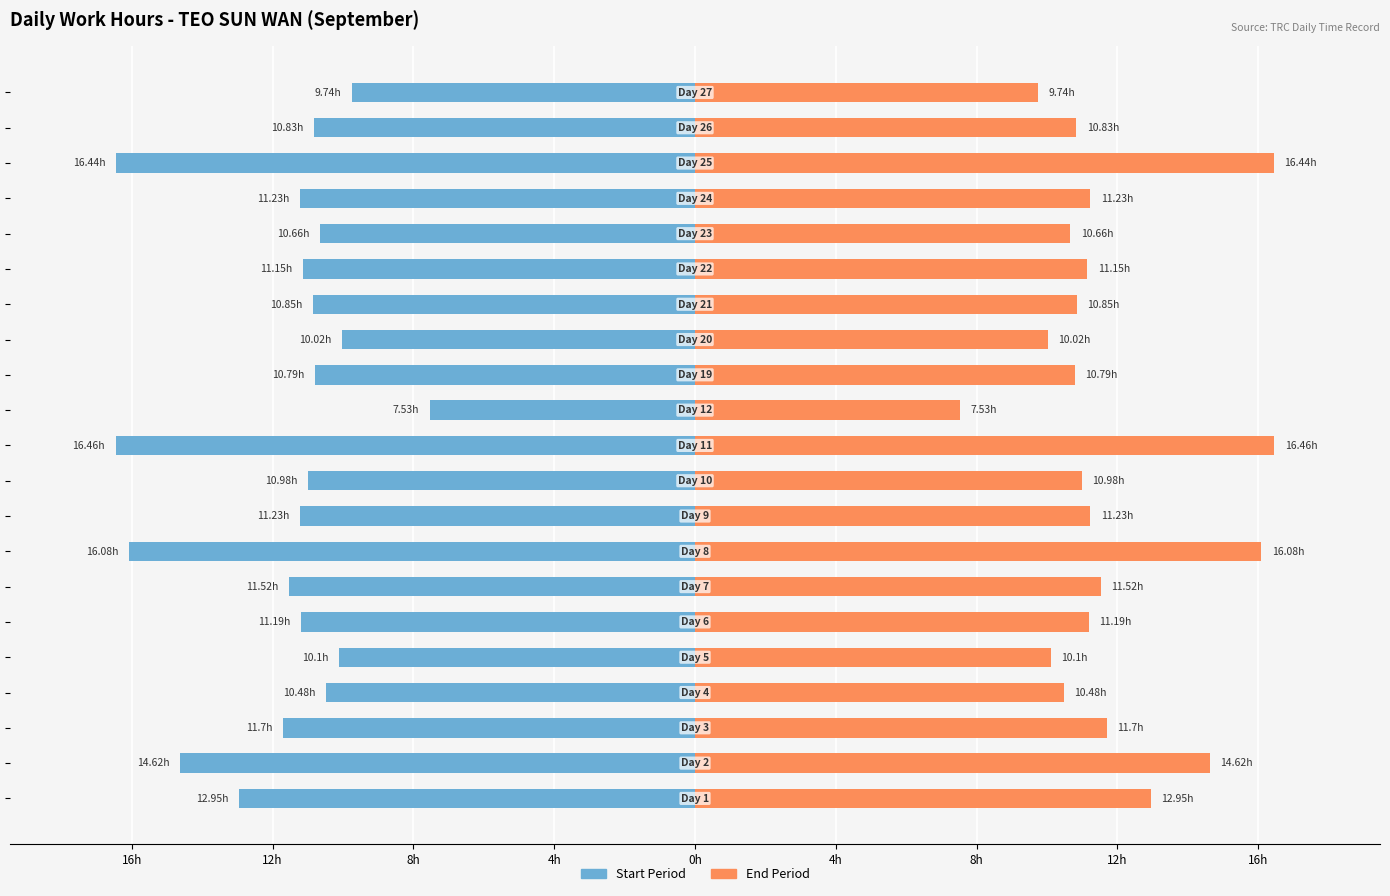

Is it true that Low Hours (Right) equals 10.1 at 0h?

True